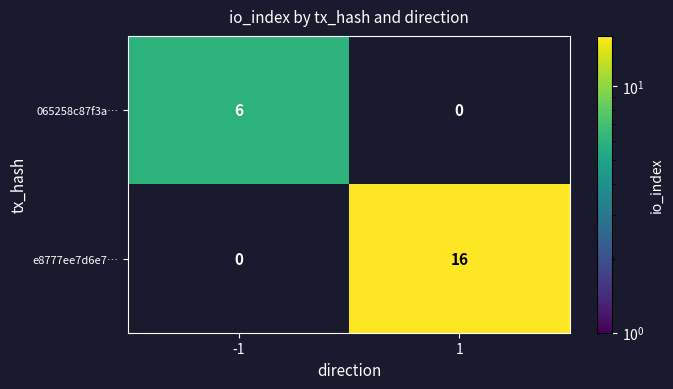

What is the difference between the 065258c87f3a… values at 1 and -1?

6